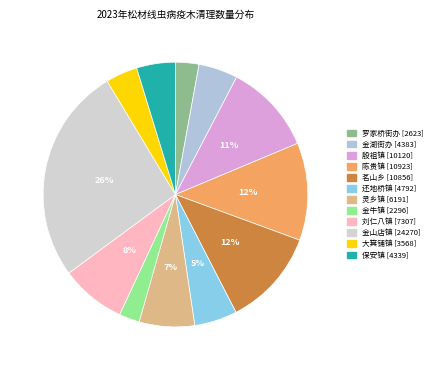

How many segments does this pie chart have?

12